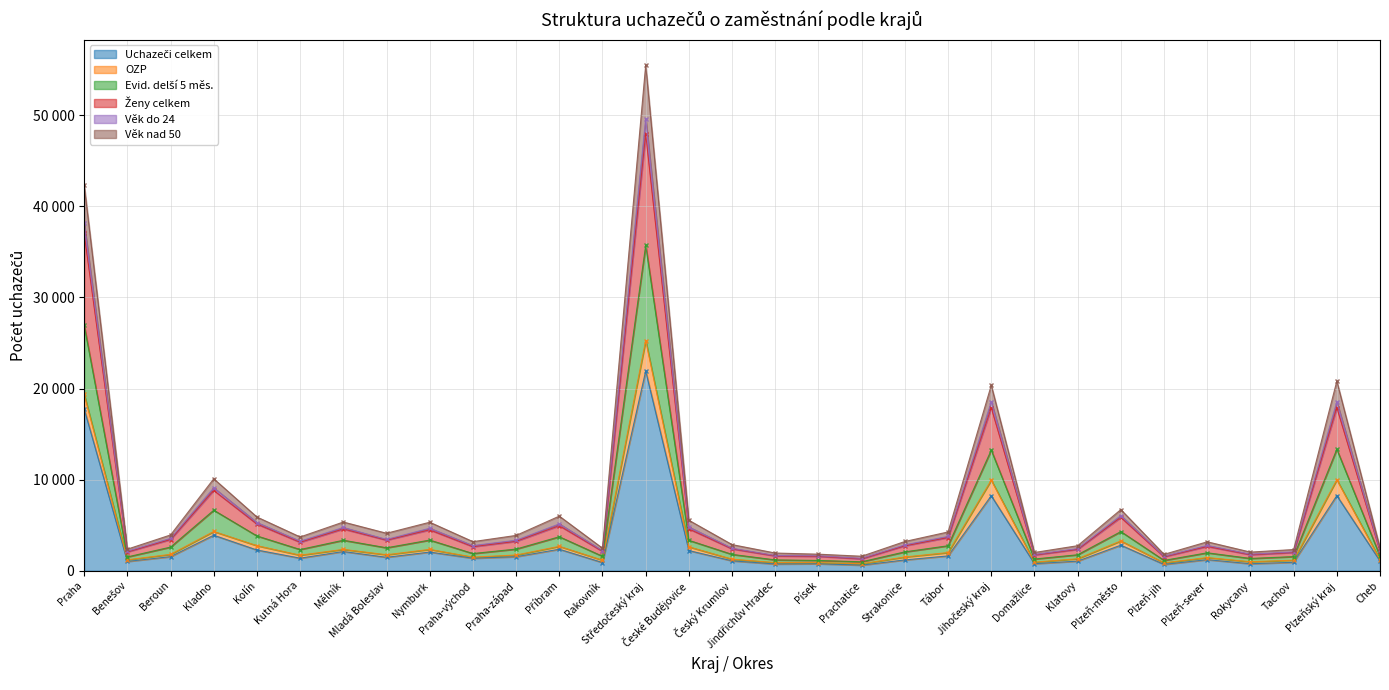

The Věk nad 50 series shows 6018 at Beroun. True or false?

False